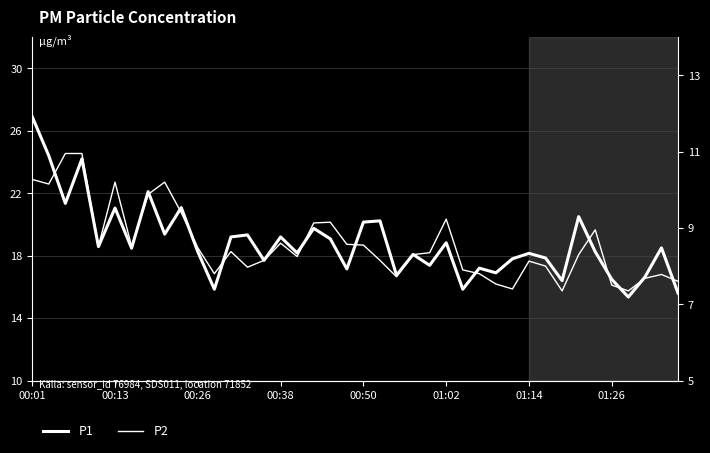

Reading left to right, list all the values displayed in this chart.

P1: 26.9	24.4	21.4	24.2	18.6	21.1	18.5	22.1	19.4	21.1	18.2	15.8	19.2	19.3	17.7	19.2	18.2	19.8	19.1	17.1	20.1	20.2	16.8	18.1	17.4	18.8	15.8	17.2	16.9	17.8	18.1	17.9	16.4	20.5	18.2	16.5	15.3	16.6	18.5	15.6
P2: 10.3	10.2	10.9	10.9	8.5	10.2	8.5	9.9	10.2	9.4	8.5	7.8	8.4	8.0	8.2	8.6	8.2	9.1	9.2	8.6	8.6	8.2	7.7	8.3	8.3	9.2	7.9	7.8	7.5	7.4	8.1	8.0	7.3	8.3	8.9	7.5	7.3	7.7	7.8	7.6